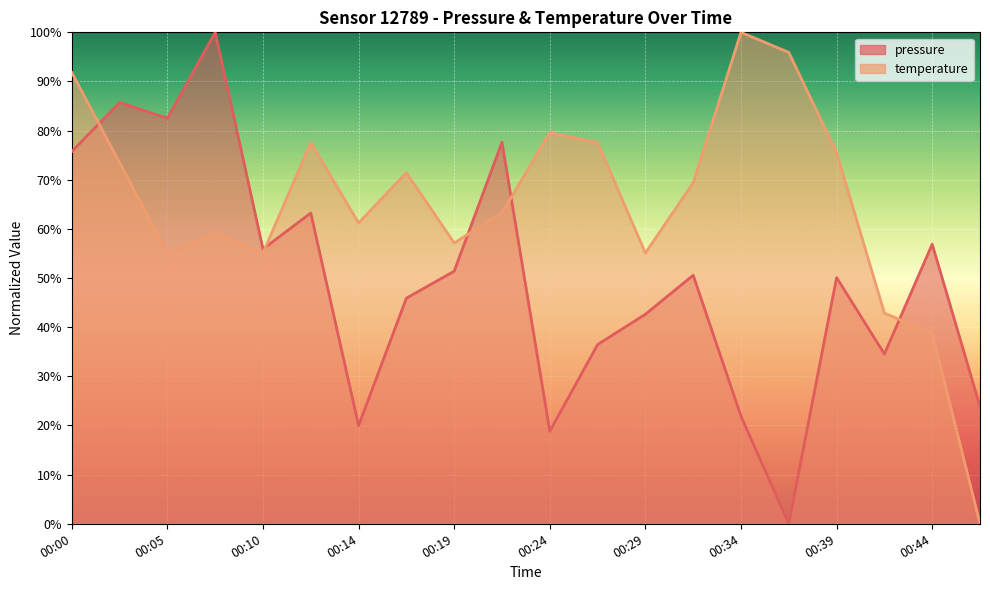

What is the average value of the temperature series?

65.0